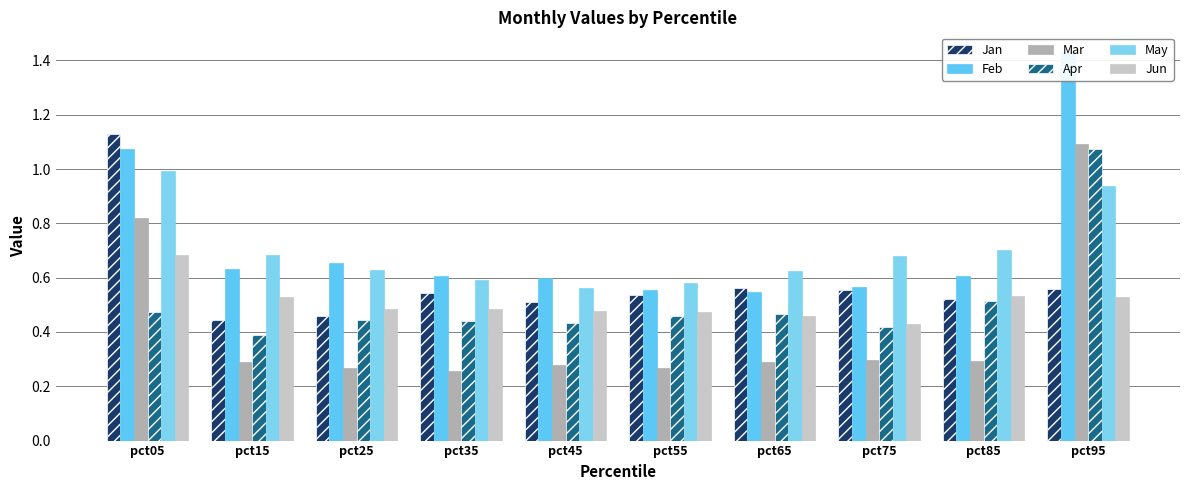

Between pct65 and pct15, which is larger?

pct65